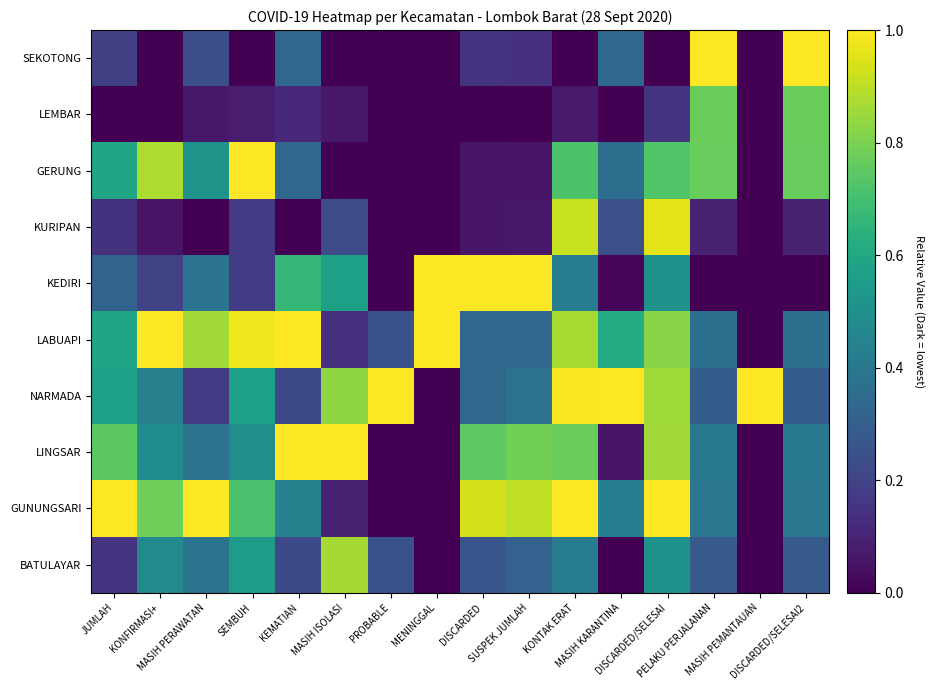

Which has a higher value, PROBABLE or MASIH PERAWATAN?

MASIH PERAWATAN